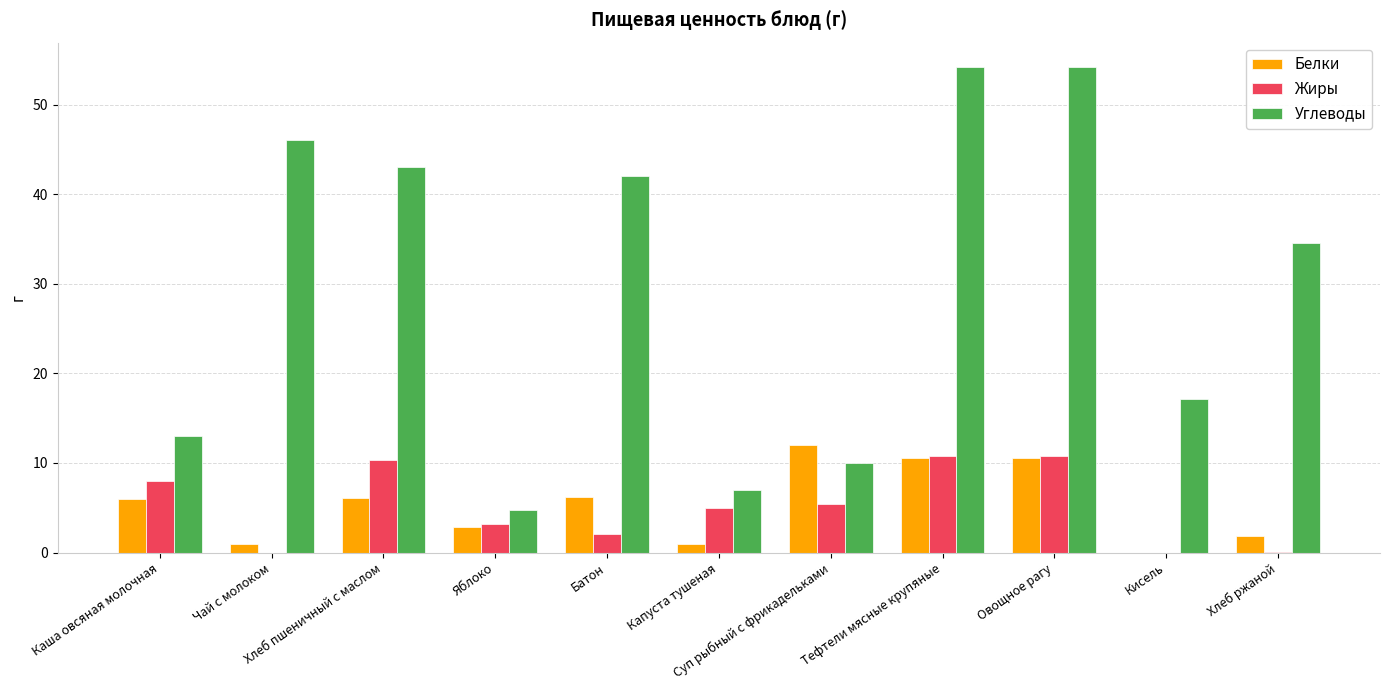

Which series has the largest total across all categories?

Углеводы